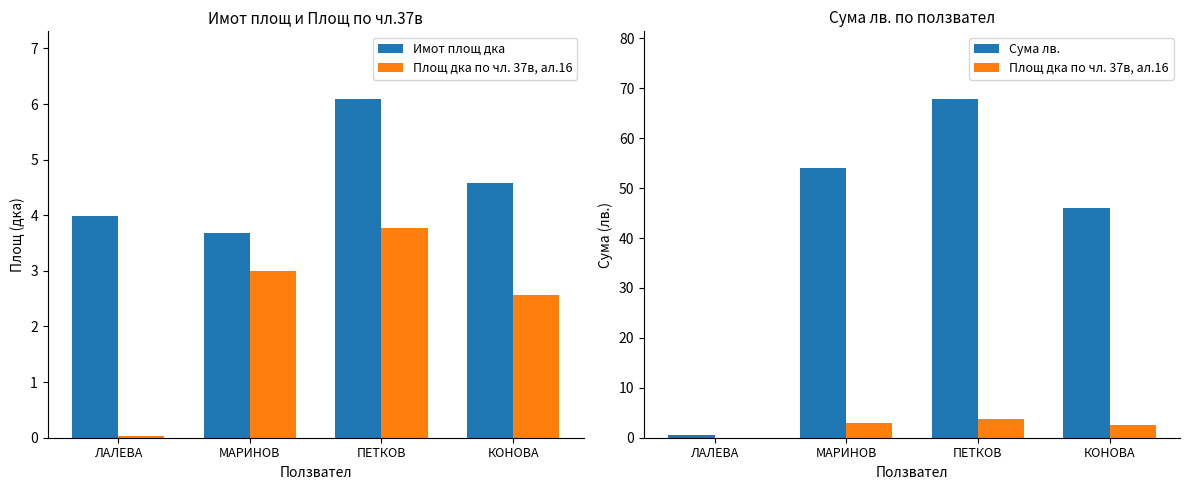

The Имот площ дка series shows 9.5 at ПЕТКОВ. True or false?

False